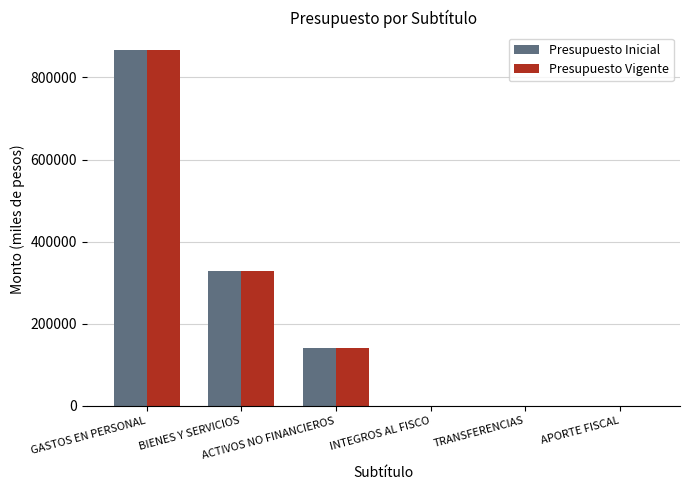

Read the Presupuesto Vigente value at ACTIVOS NO FINANCIEROS, to the nearest 100.

140300